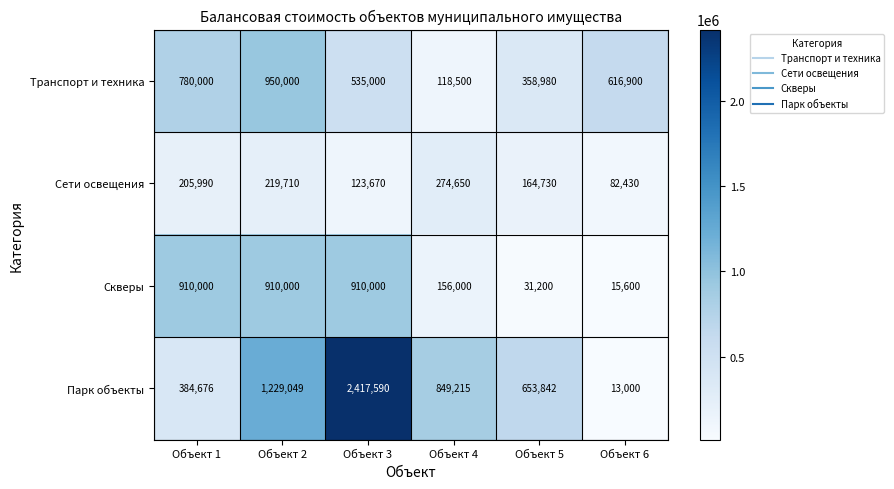

List the series in order of their peak value, lowest first.

Сети освещения, Скверы, Транспорт и техника, Парк объекты